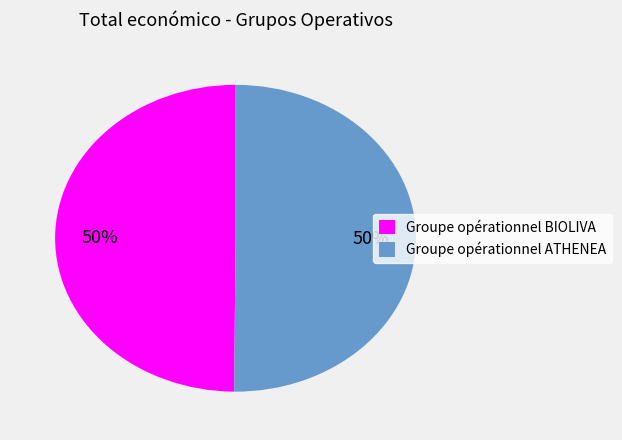

Count the number of slices in the pie.

2